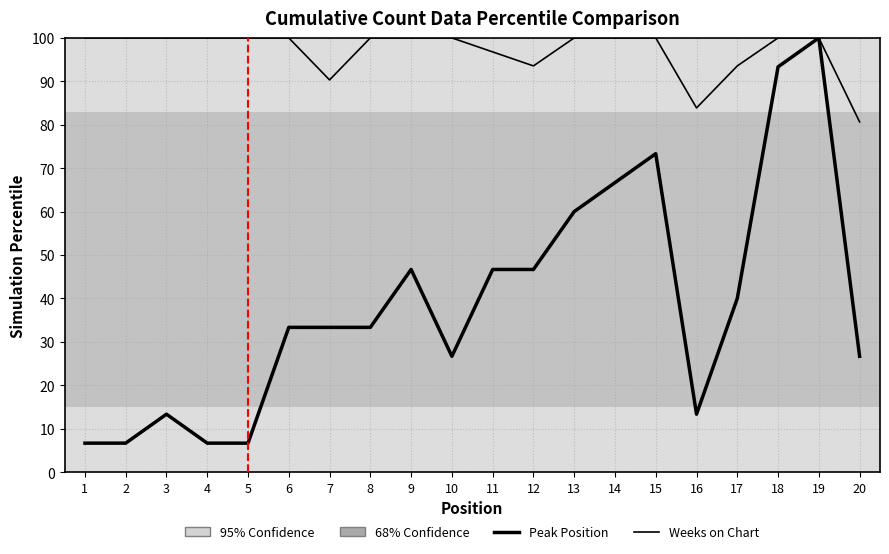

How many lines are shown in the chart?

2